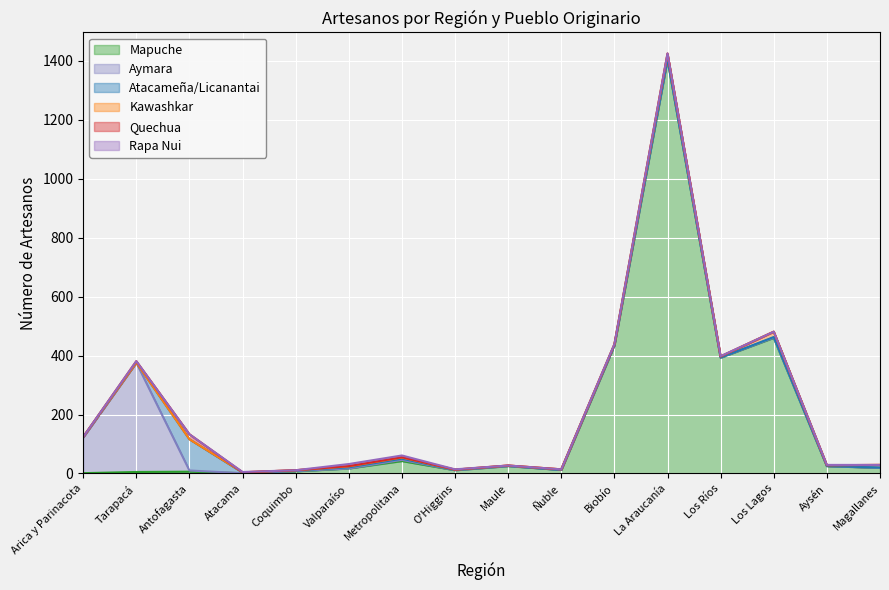

True or false: Mapuche has a value of 6 at Magallanes.

False